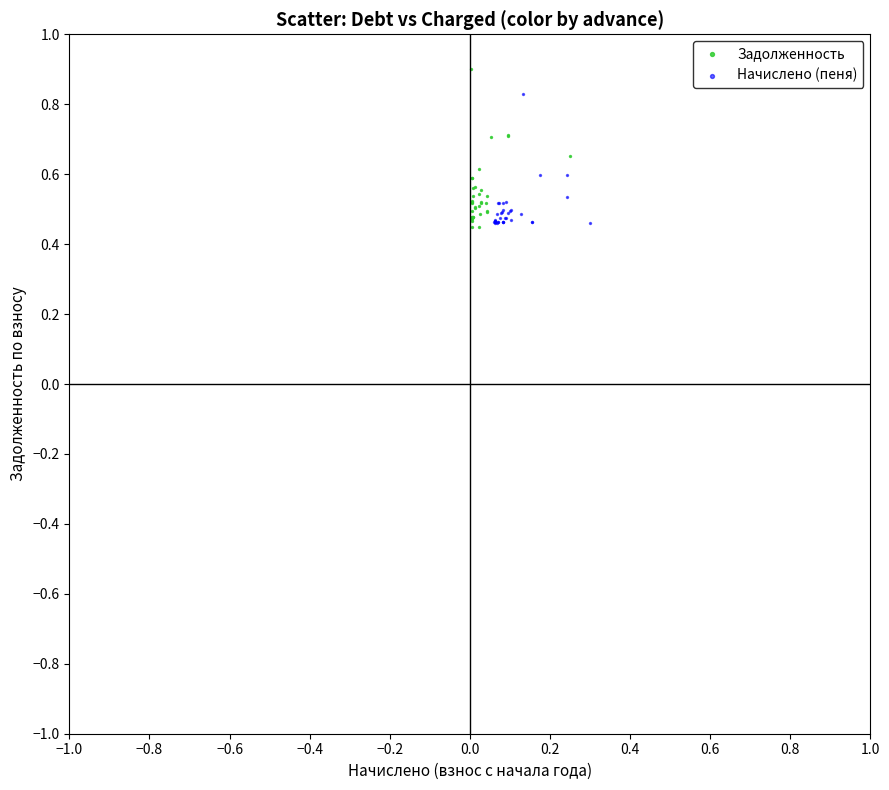

Which series contains the highest Y value?

Задолженность